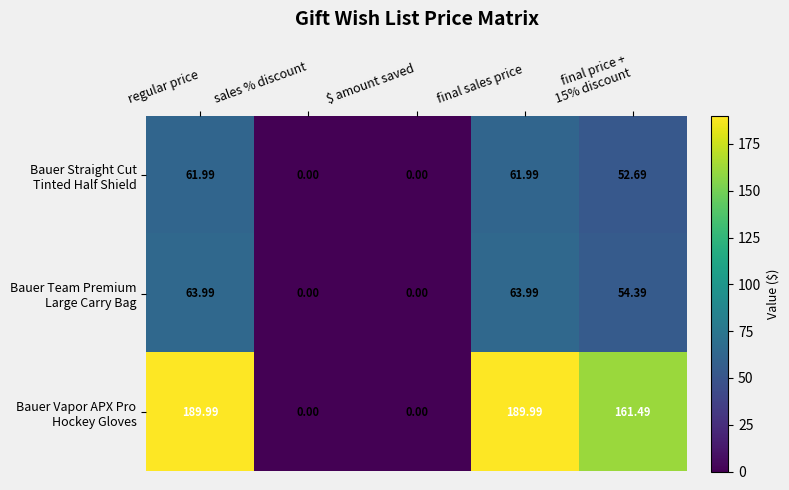

What is the difference between the highest and lowest values at final sales price?

128.0